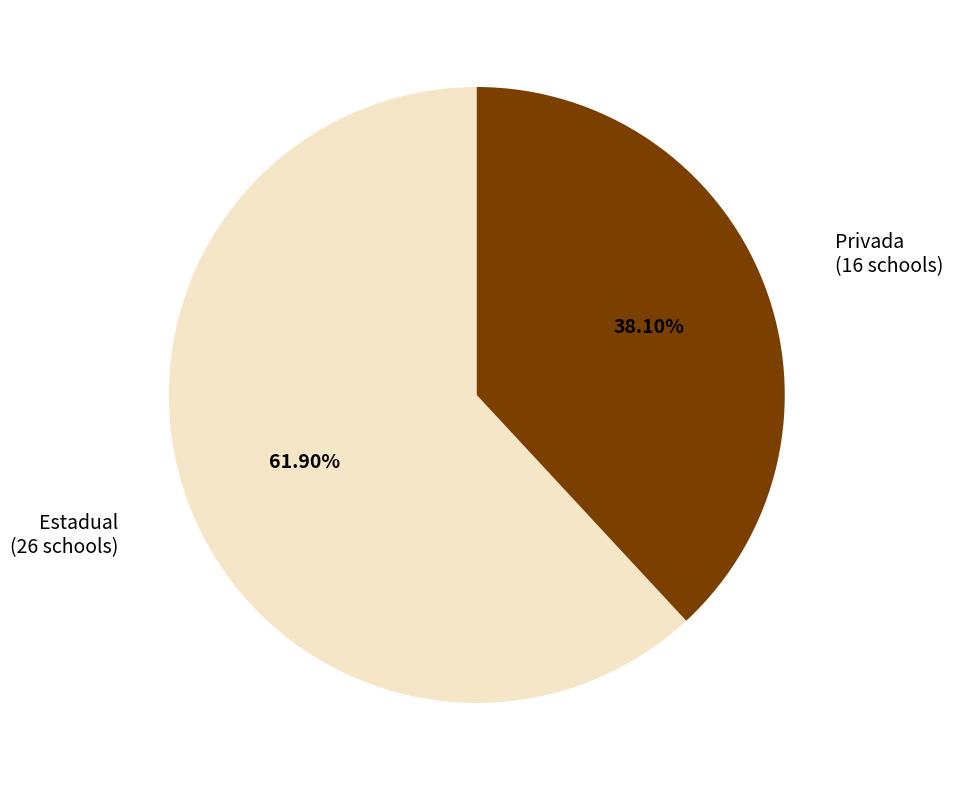

Which slice is the largest?

Estadual